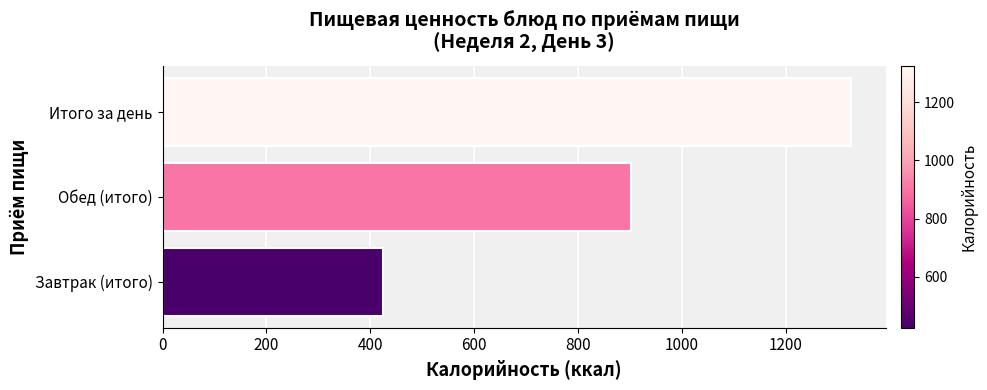

The value at Завтрак (итого) is 423.8. True or false?

True